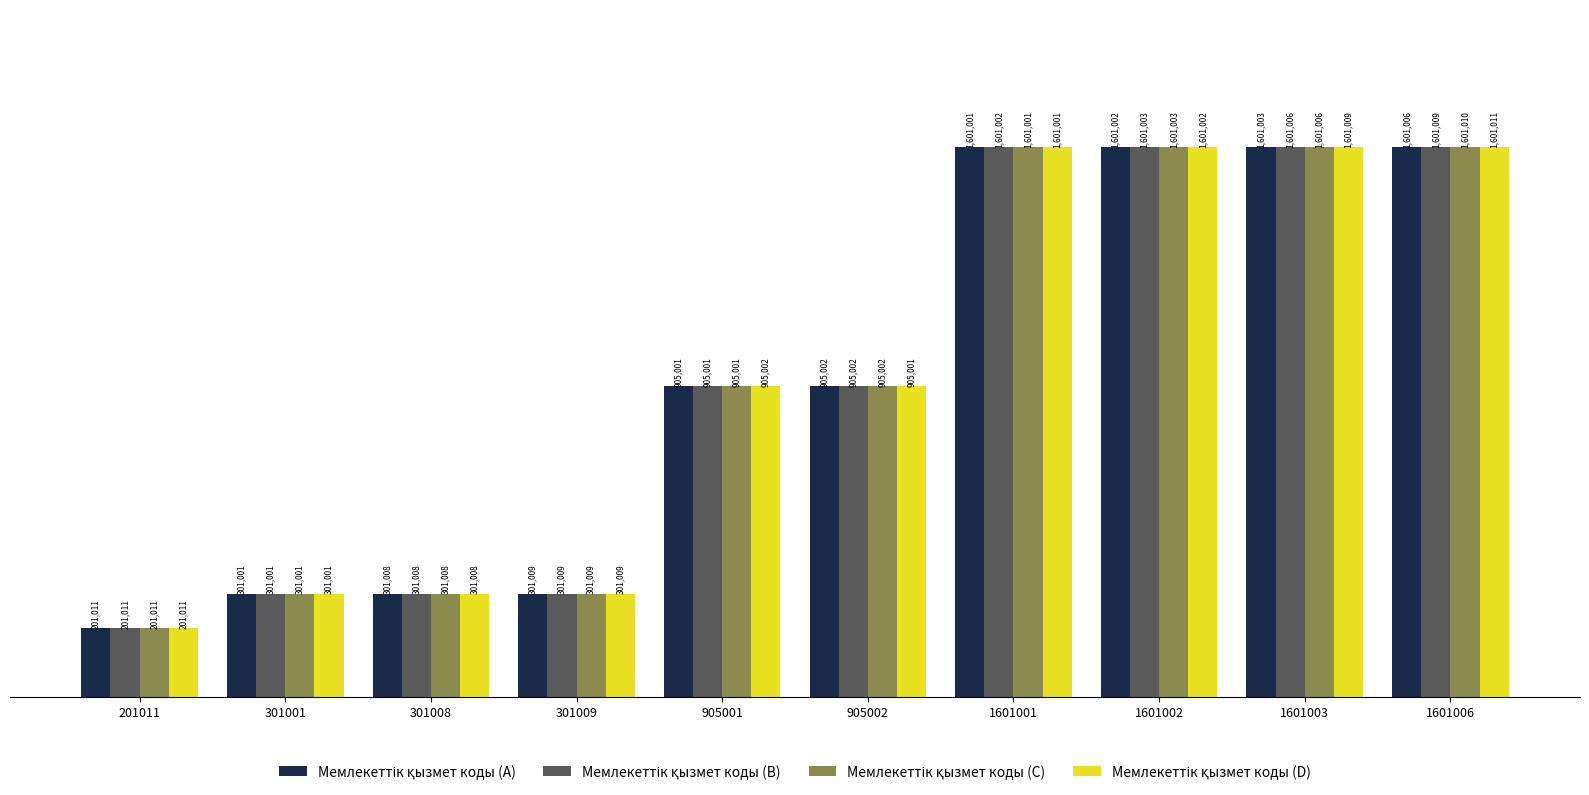

Does the chart contain any negative values?

No